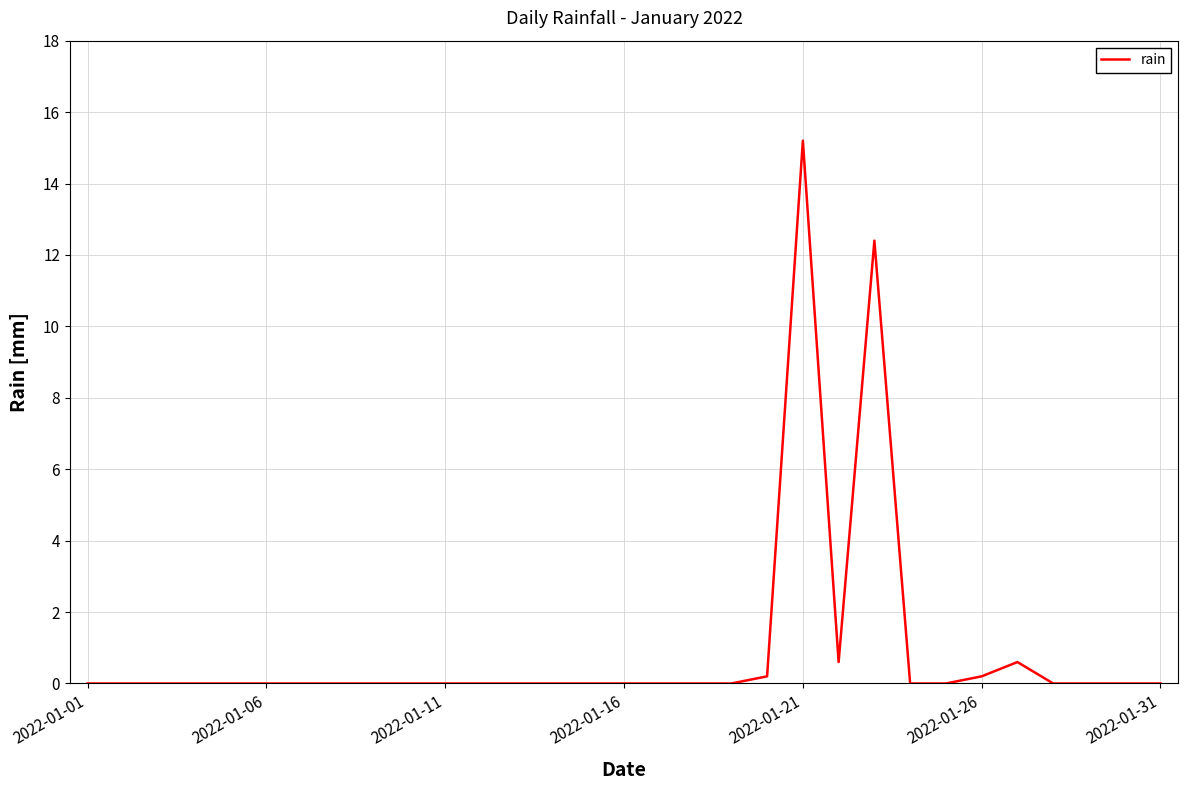

What is the difference between the maximum and minimum values?

15.2